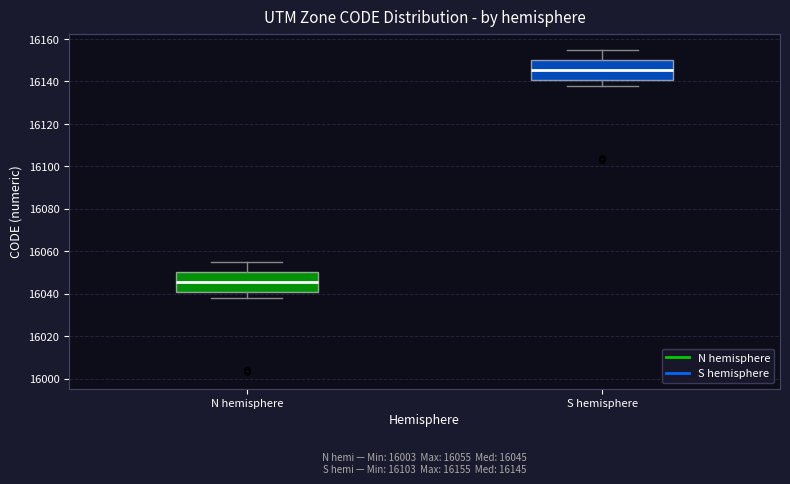

Which box has the highest median line?

S hemisphere